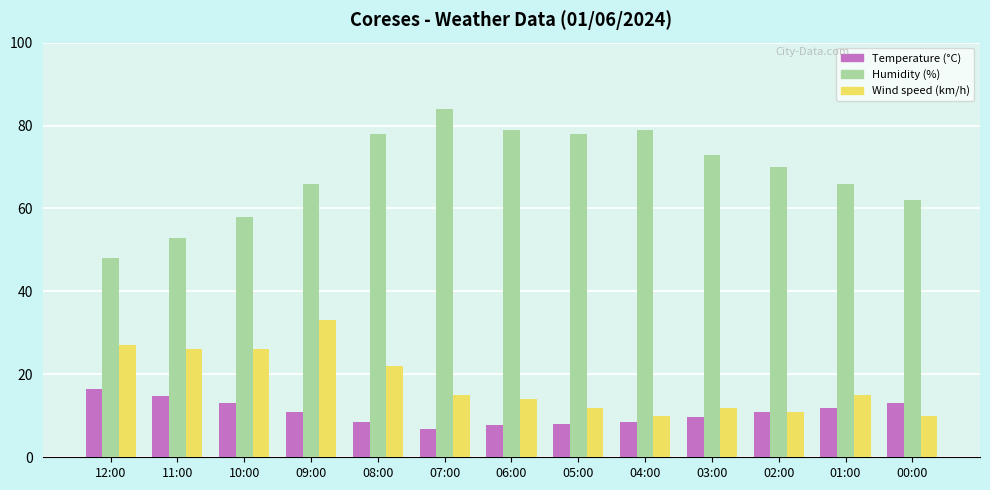

What is the sum of the Humidity (%) values at 03:00 and 02:00?

143.0